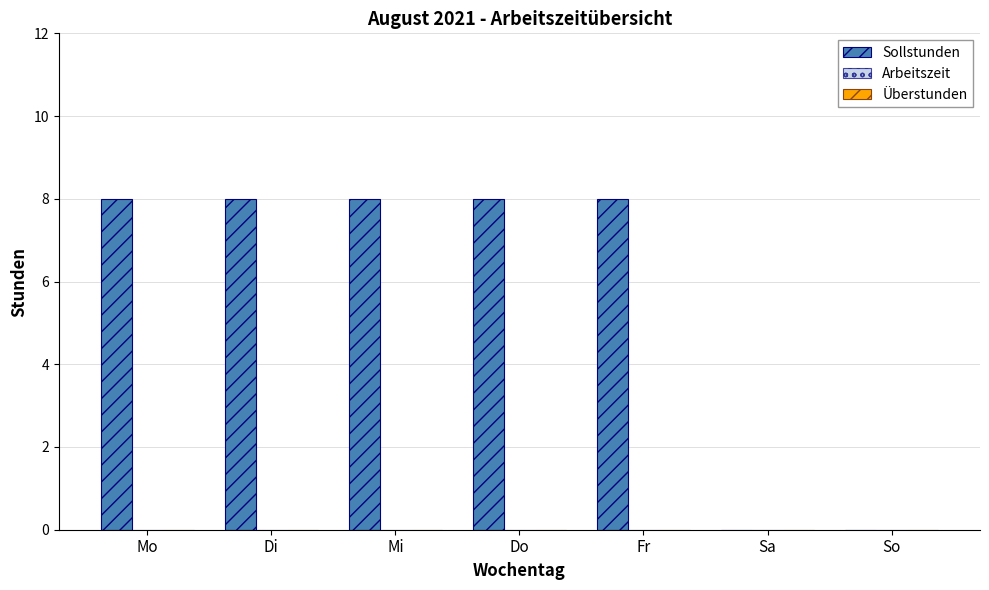

Reading left to right, list all the values displayed in this chart.

Mo=8	Di=8	Mi=8	Do=8	Fr=8	Sa=0	So=0